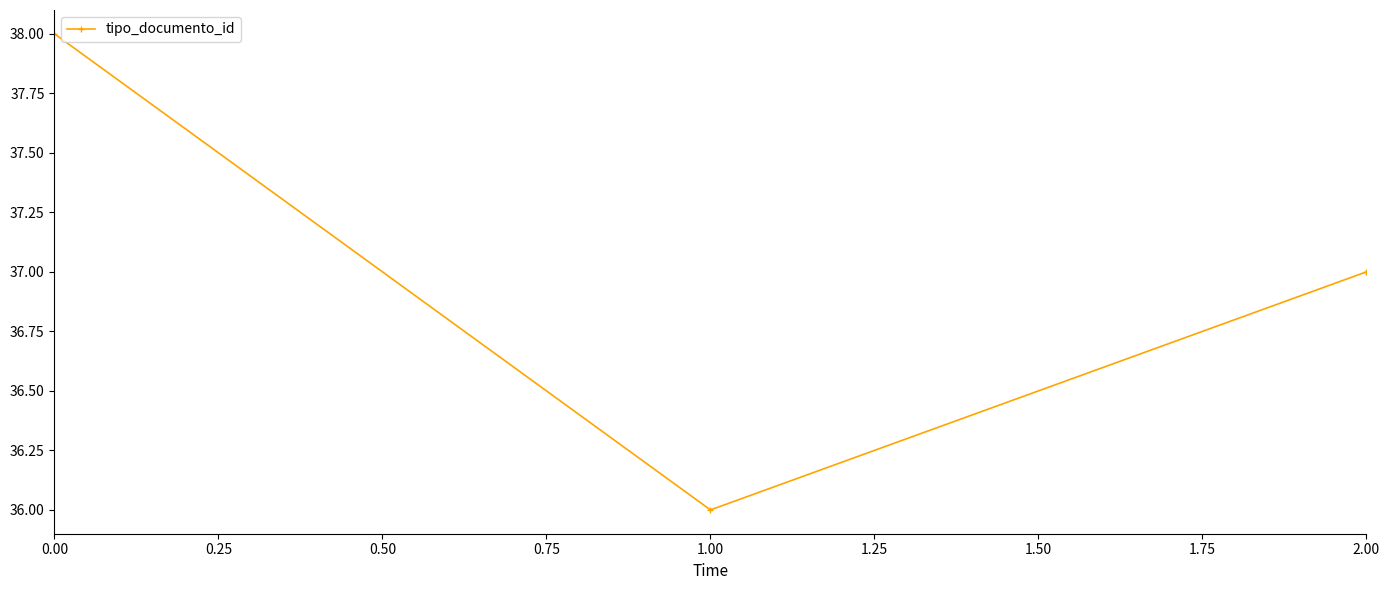

True or false: the data shows 63 at 2.00.

False